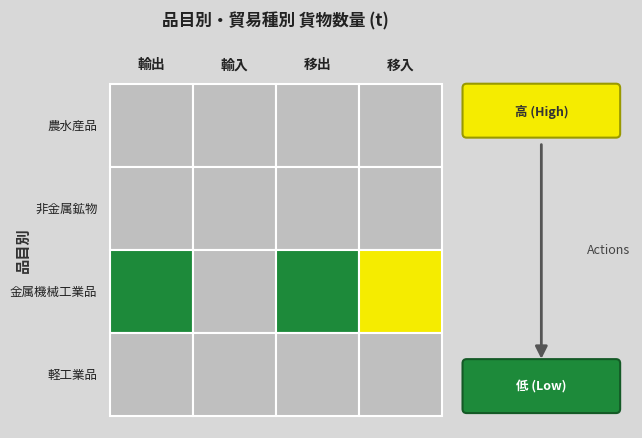

What is the sum of all 農水産品 values?

5152947